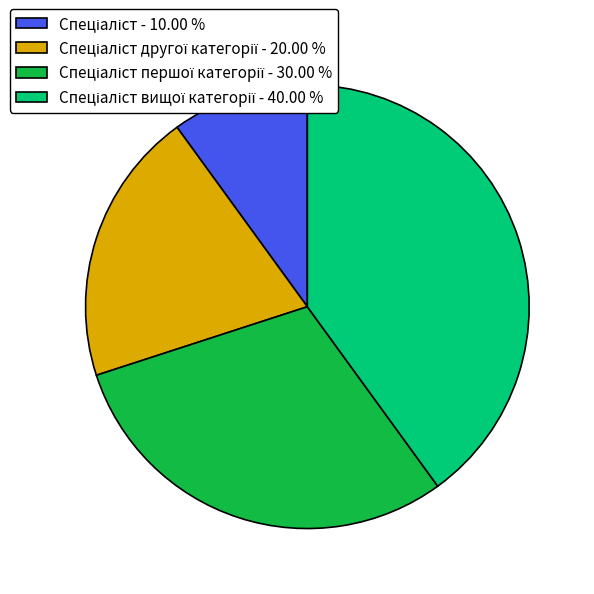

Does any single category account for the majority?

No